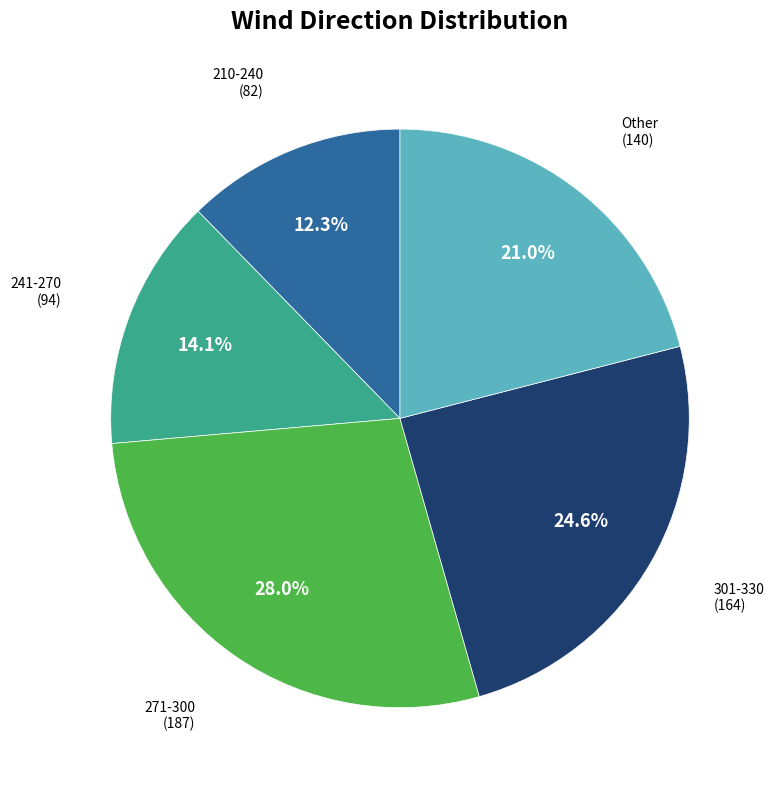

What portion of the pie excludes 271-300?

72.0%